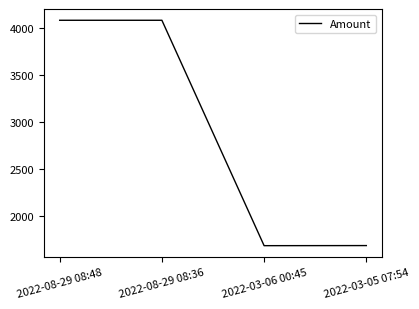

Count the number of data series in this chart.

1